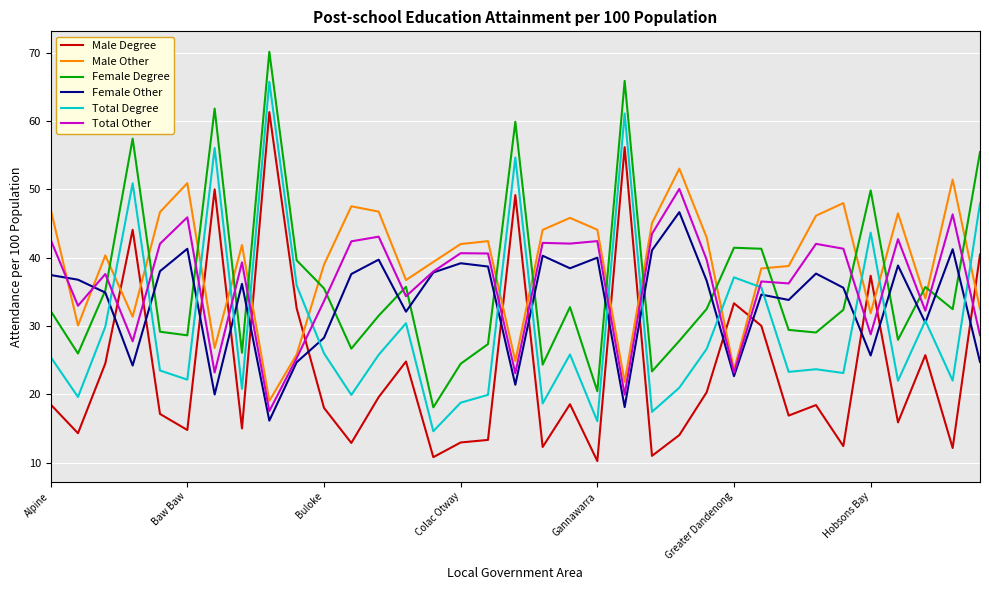

How many intersections are there between Male Other and Total Degree?

15